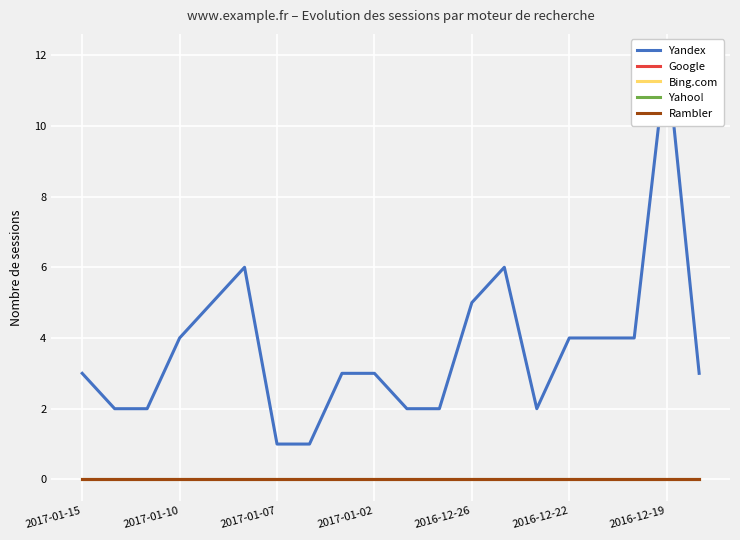

List the labels in order of Yahoo! value, largest first.

2017-01-15, 2017-01-10, 2017-01-07, 2017-01-02, 2016-12-26, 2016-12-22, 2016-12-19, 7, 8, 9, 10, 11, 12, 13, 14, 15, 16, 17, 18, 19